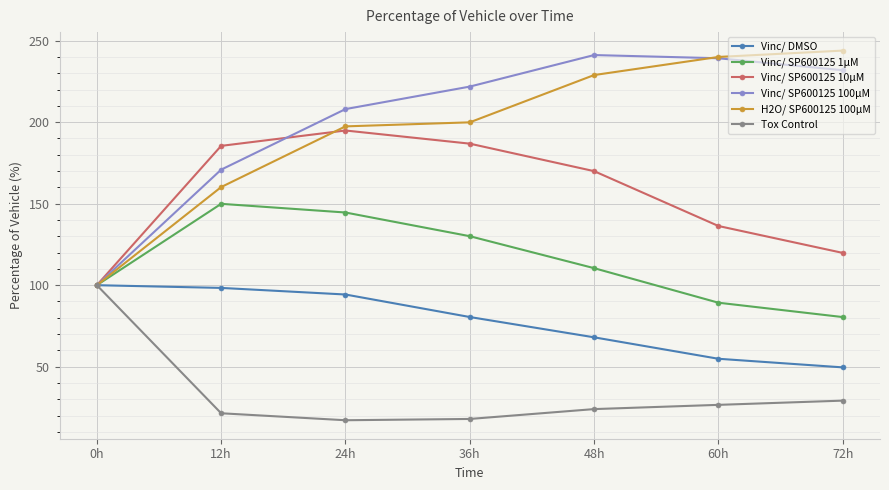

What is the maximum value for Vinc/ SP600125 10µM?

194.9